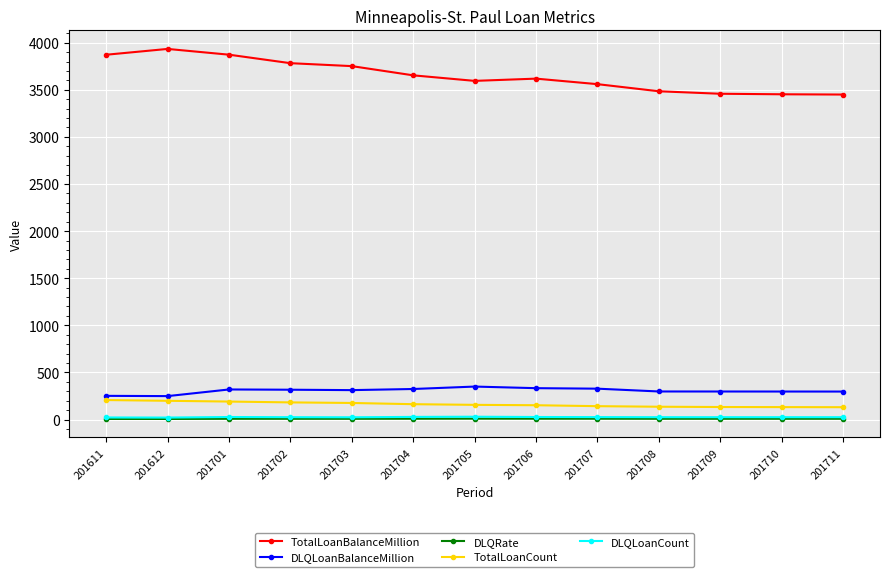

What is the sum of the DLQLoanCount values at 201701 and 201703?

51.0